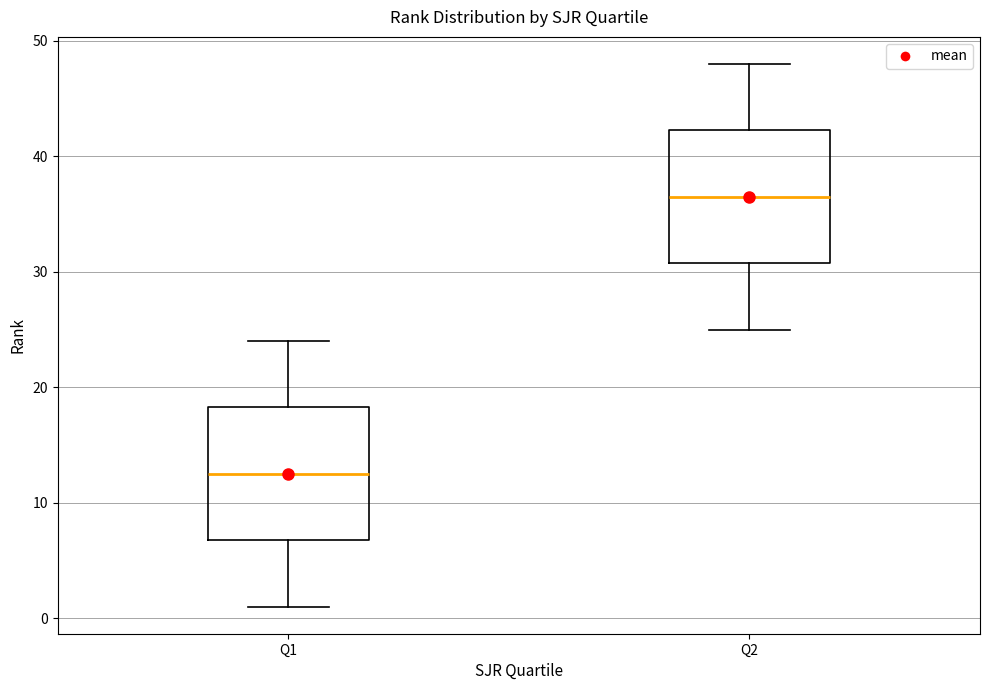

Reading left to right, transcribe this box plot: for each box, give where its median line is, the range the box spans, and where its two whiskers end, as read against the y-axis. The values are not printed on the chart, so give them approximately, as read against the axis.

Q1: median 13, box 7 to 18, whiskers 1 to 24
Q2: median 37, box 31 to 42, whiskers 25 to 48